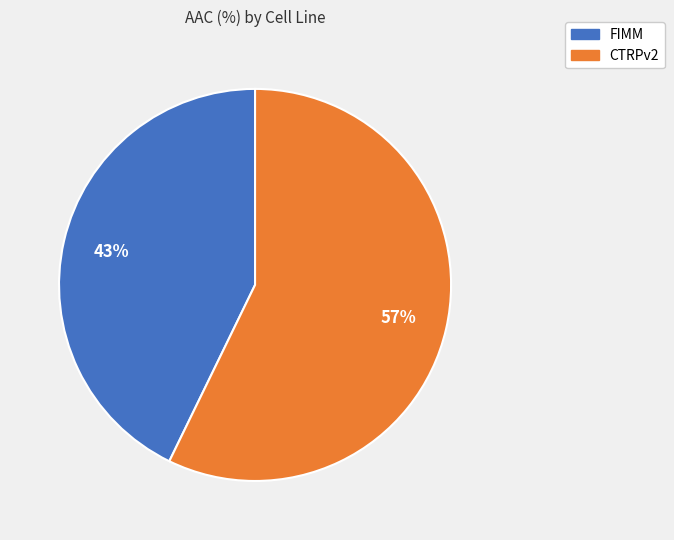

Which has a higher value, CTRPv2 or FIMM?

CTRPv2